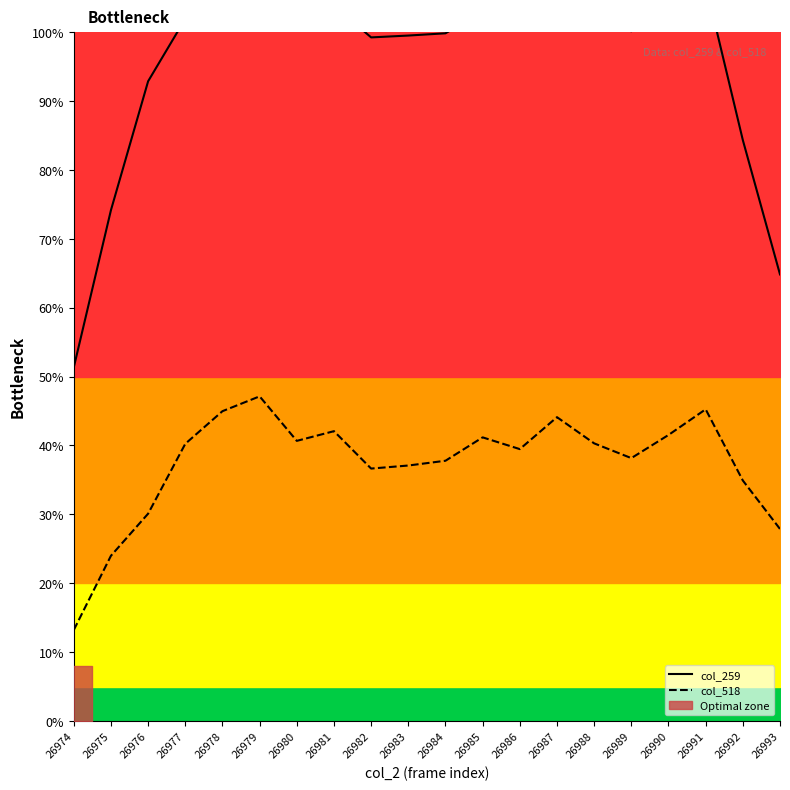

What is the maximum value for col_259?

108.4